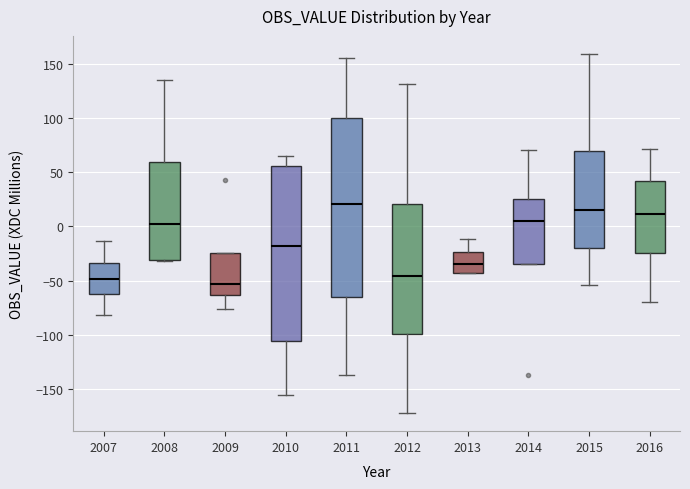

Reading left to right, transcribe this box plot: for each box, give where its median line is, the range the box spans, and where its two whiskers end, as read against the y-axis. The values are not printed on the chart, so give them approximately, as read against the axis.

2007: median -50, box -60 to -35, whiskers -80 to -15
2008: median 0, box -30 to 60, whiskers -30 to 135
2009: median -55, box -65 to -25, whiskers -75 to -25
2010: median -20, box -105 to 55, whiskers -155 to 65
2011: median 20, box -65 to 100, whiskers -135 to 155
2012: median -45, box -100 to 20, whiskers -170 to 130
2013: median -35, box -45 to -25, whiskers -45 to -10
2014: median 5, box -35 to 25, whiskers -35 to 70
2015: median 15, box -20 to 70, whiskers -55 to 160
2016: median 10, box -25 to 40, whiskers -70 to 70